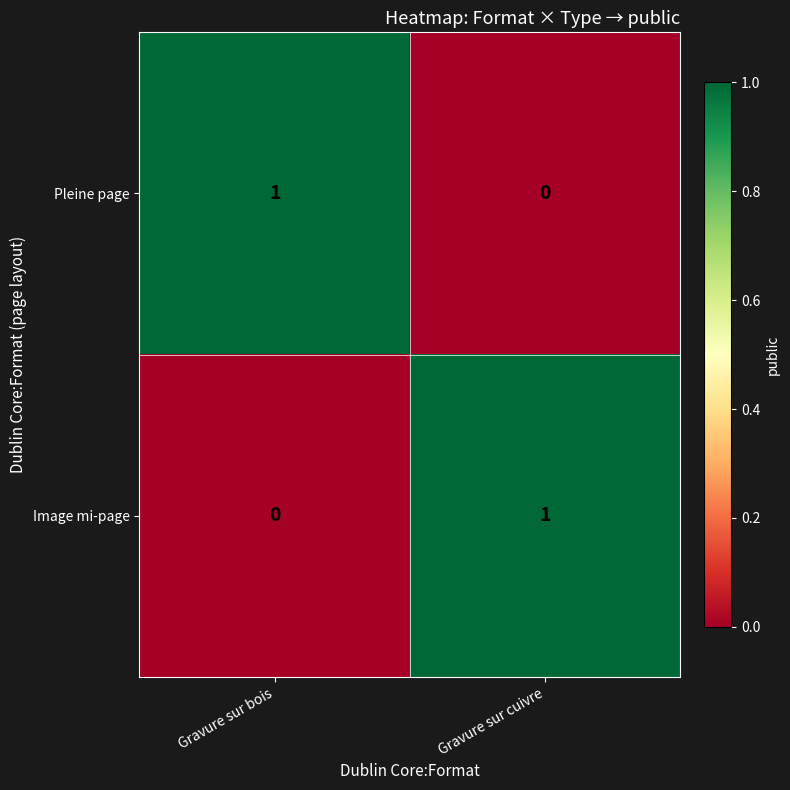

List the labels in order of Pleine page value, largest first.

Gravure sur bois, Gravure sur cuivre